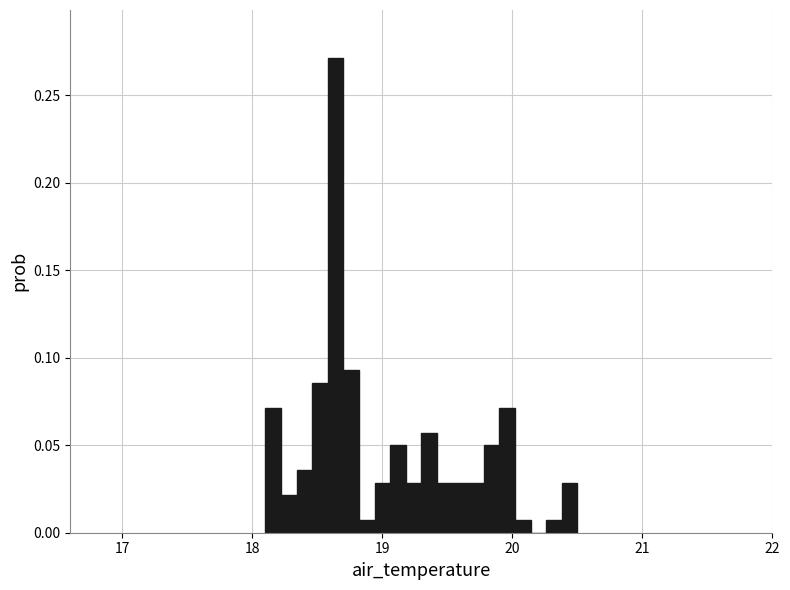

Around what value on the x-axis is the tallest bar? Give the approximate position of its centre, as read against the axis.

18.6